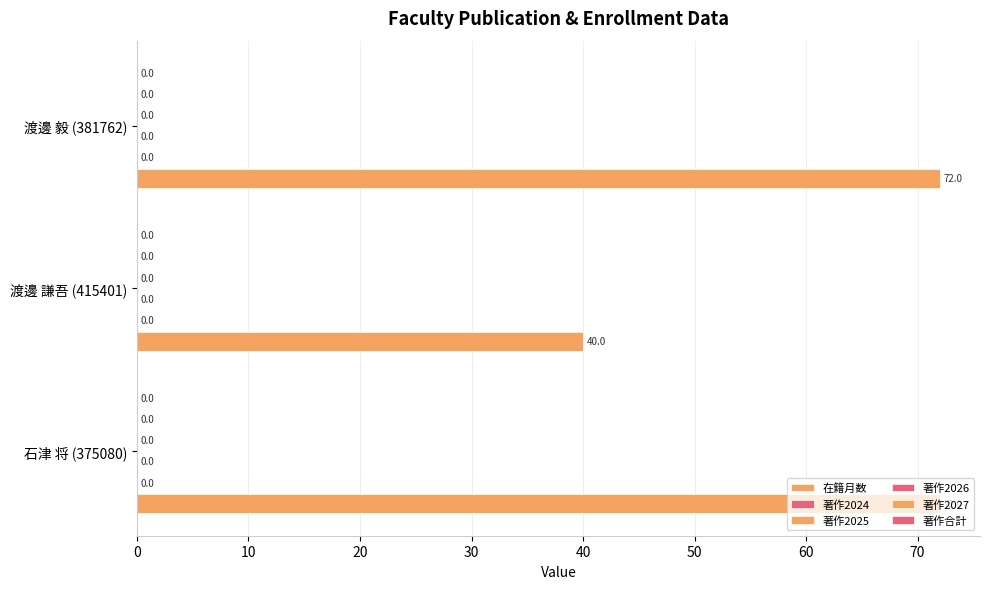

How many bars are there in total?

3